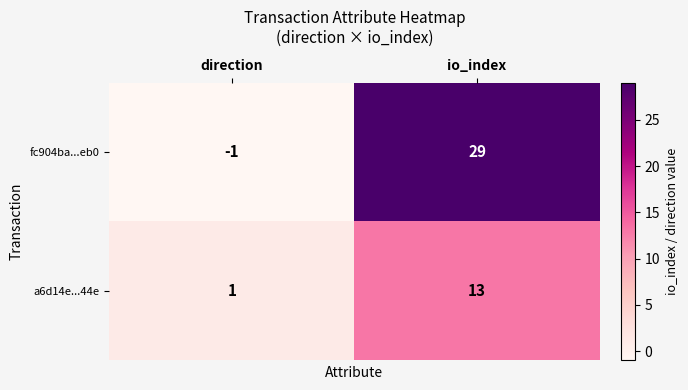

How many distinct data groups are displayed?

2